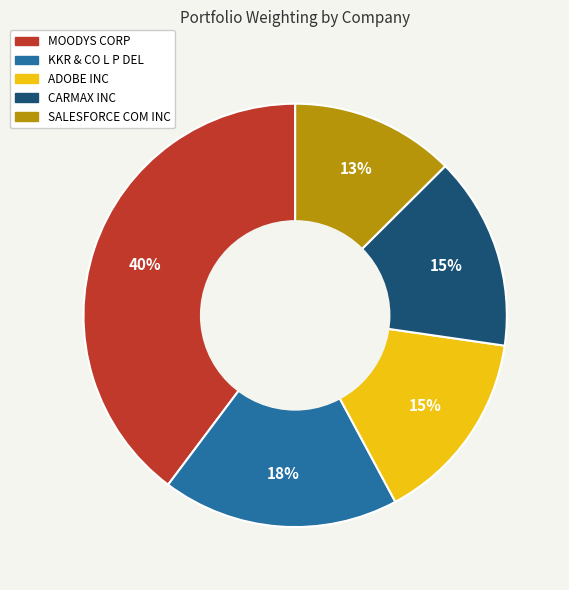

Is it true that SALESFORCE COM INC is 13% of the pie?

True